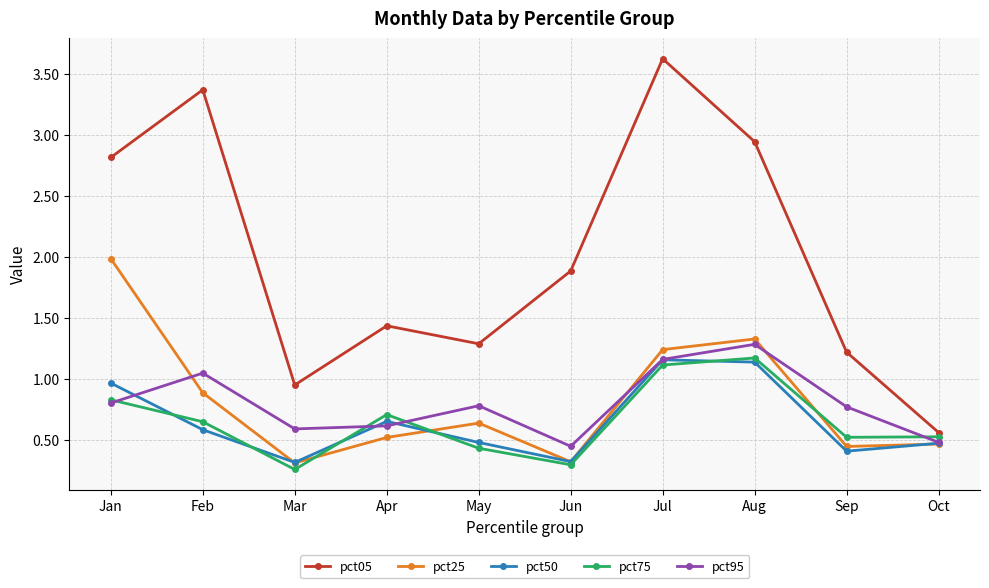

What is the total value across all series at Mar?

2.4